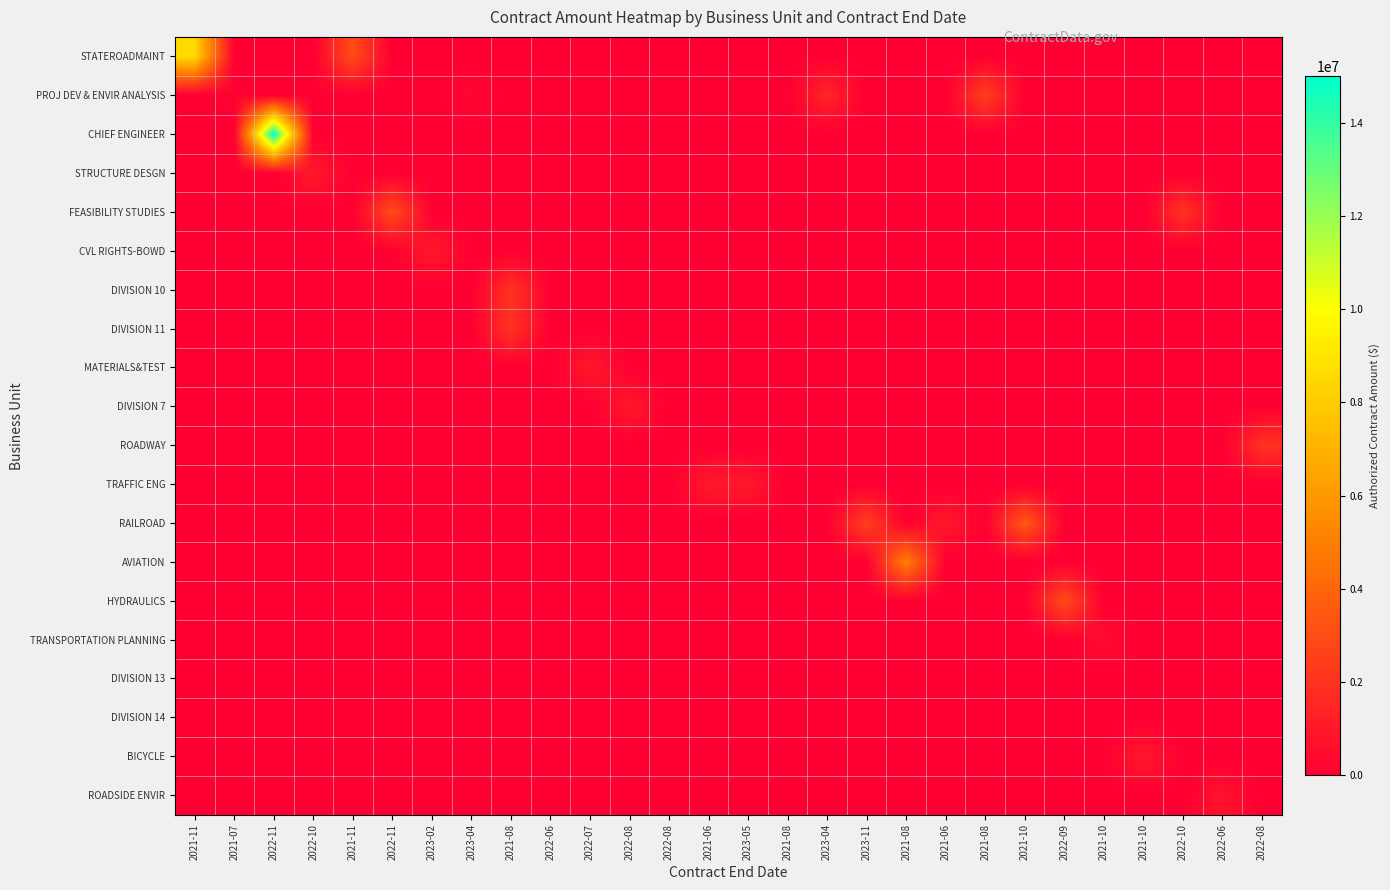

Rank the series by their maximum value, from lowest to highest.

DIVISION 13, DIVISION 14, TRANSPORTATION PLANNING, ROADSIDE ENVIR, STRUCTURE DESGN, CVL RIGHTS-BOWD, MATERIALS&TEST, DIVISION 7, TRAFFIC ENG, BICYCLE, DIVISION 10, DIVISION 11, ROADWAY, PROJ DEV & ENVIR ANALYSIS, FEASIBILITY STUDIES, HYDRAULICS, RAILROAD, AVIATION, STATEROADMAINT, CHIEF ENGINEER